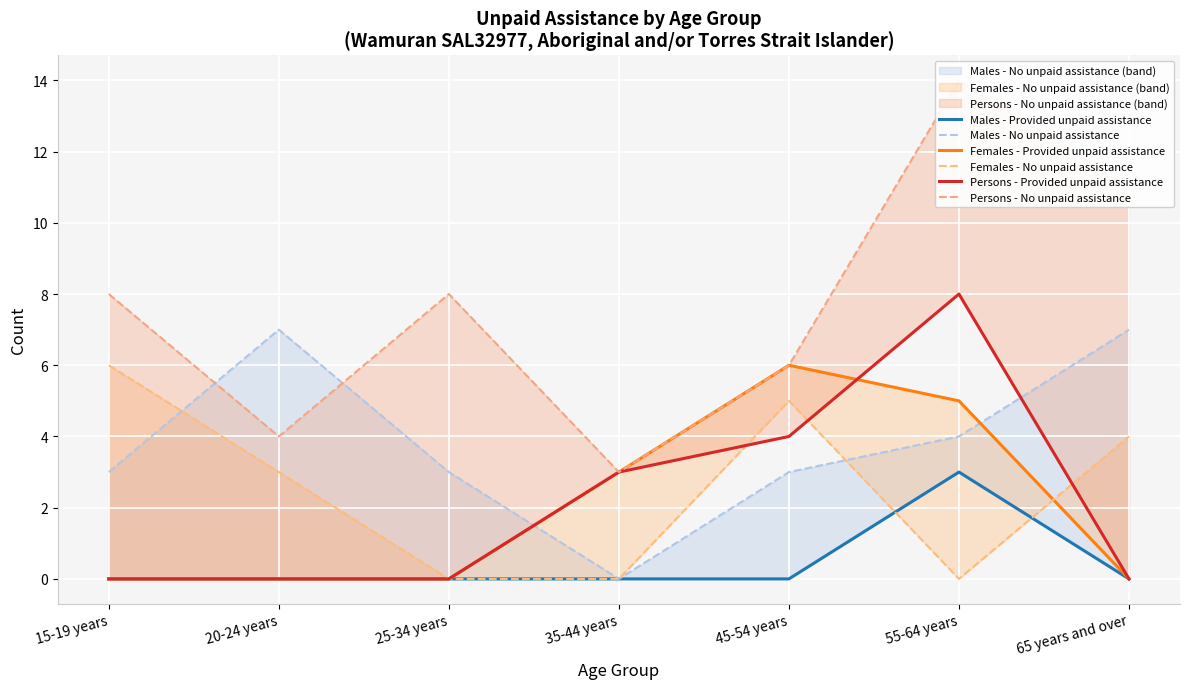

What is the difference between the maximum and minimum values in the Females - Provided unpaid assistance series?

6